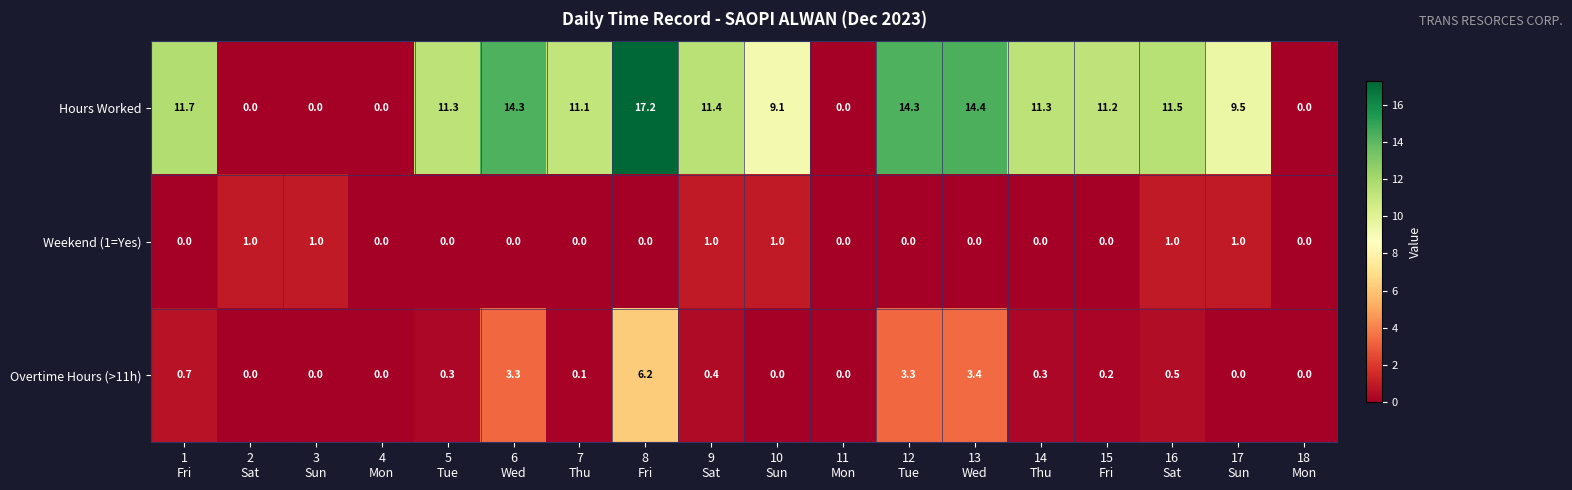

Which series has the largest range (max minus min)?

Hours Worked